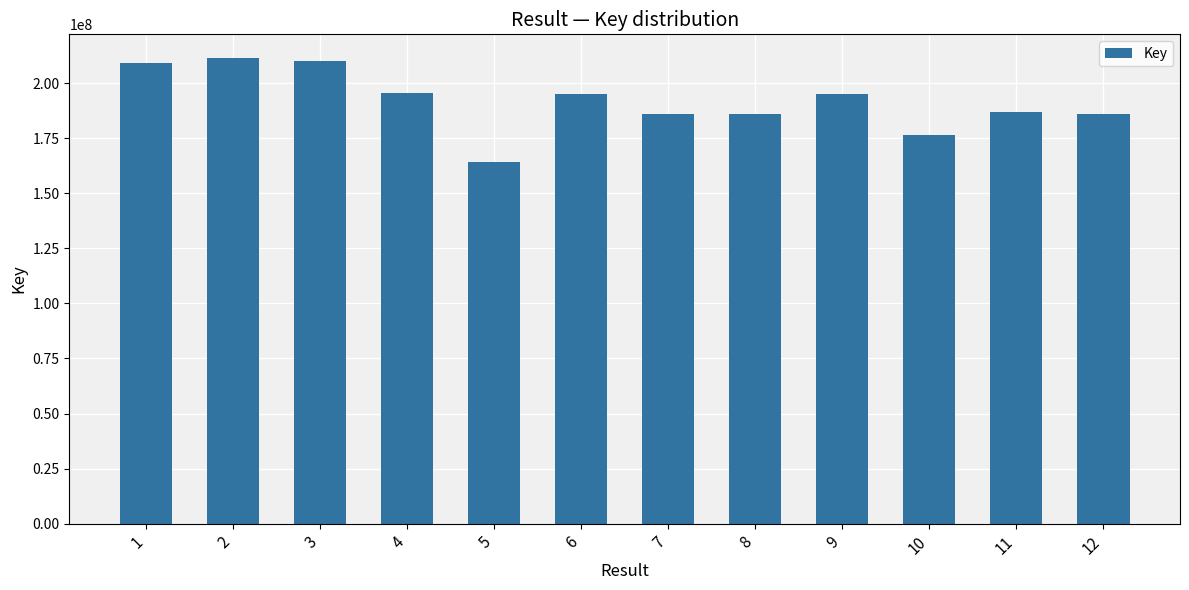

What is the greatest value displayed?

211515793